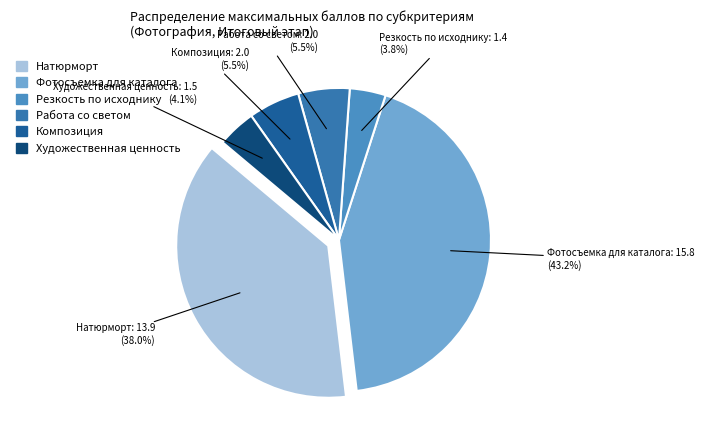

To the nearest percent, what is the difference between the Фотосъемка для каталога and Художественная ценность slice percentages?

39%